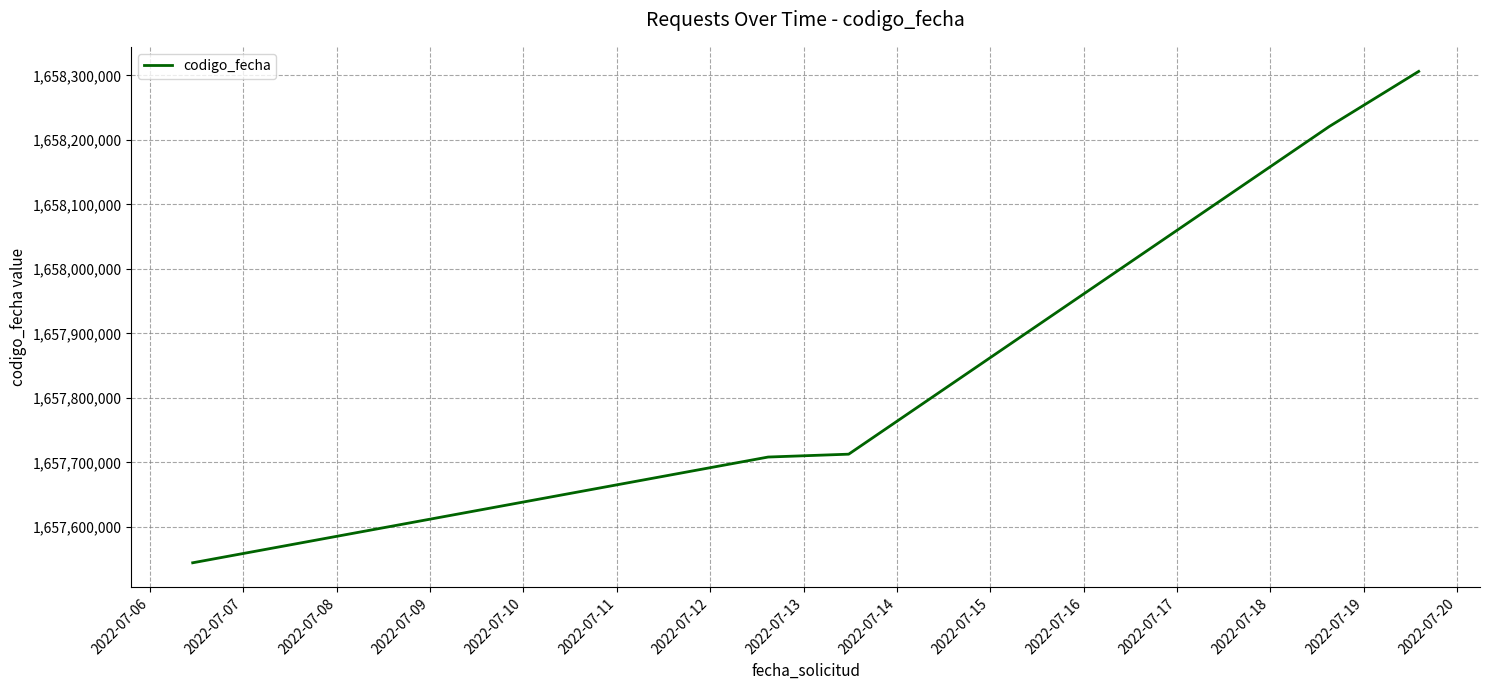

What is the difference between the second highest and minimum values?

676477